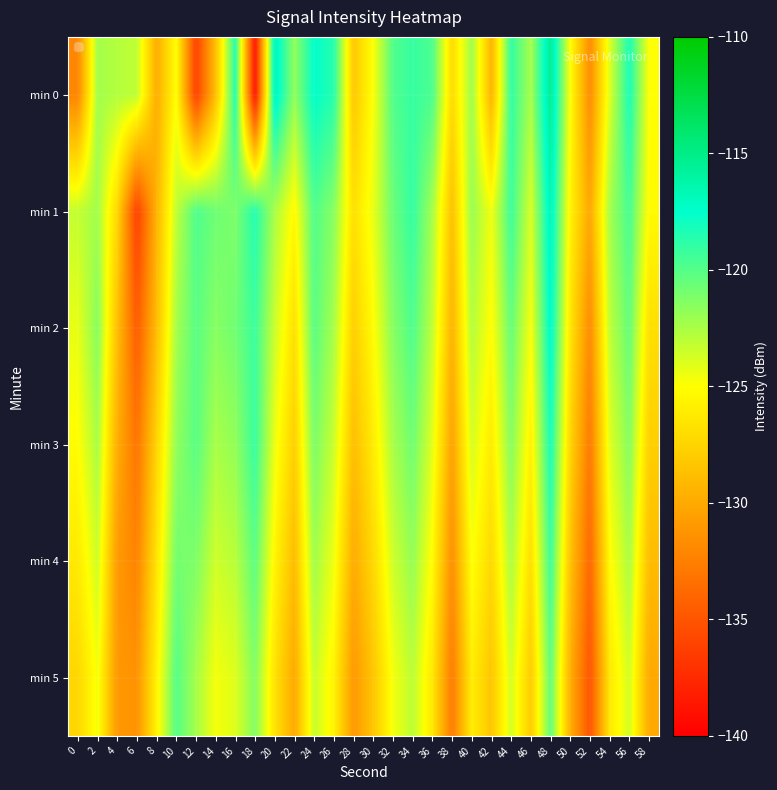

At which category is the sum across all series the highest?

48